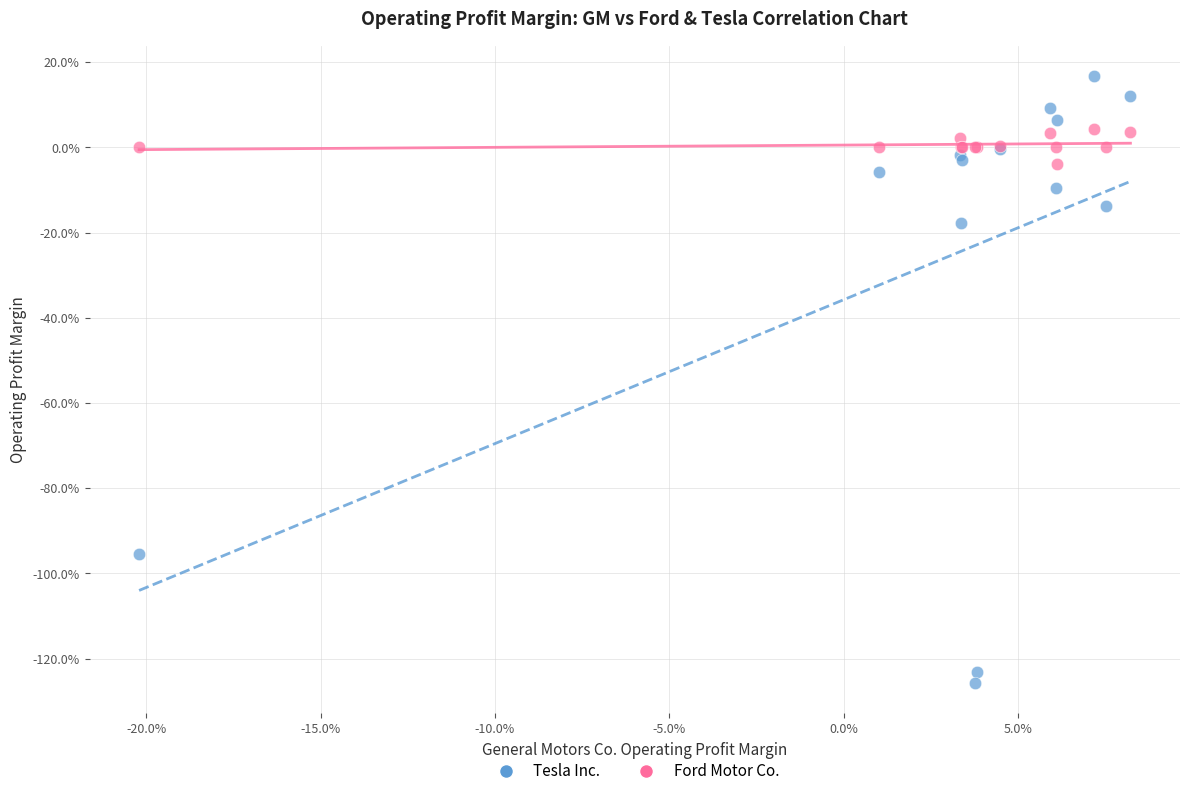

Which series contains the highest Y value?

Tesla Inc.